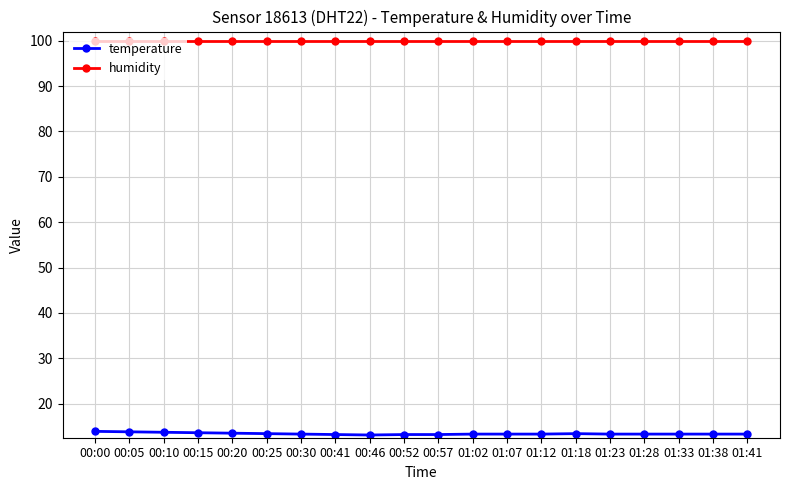

What is the average value of the temperature series?

13.4